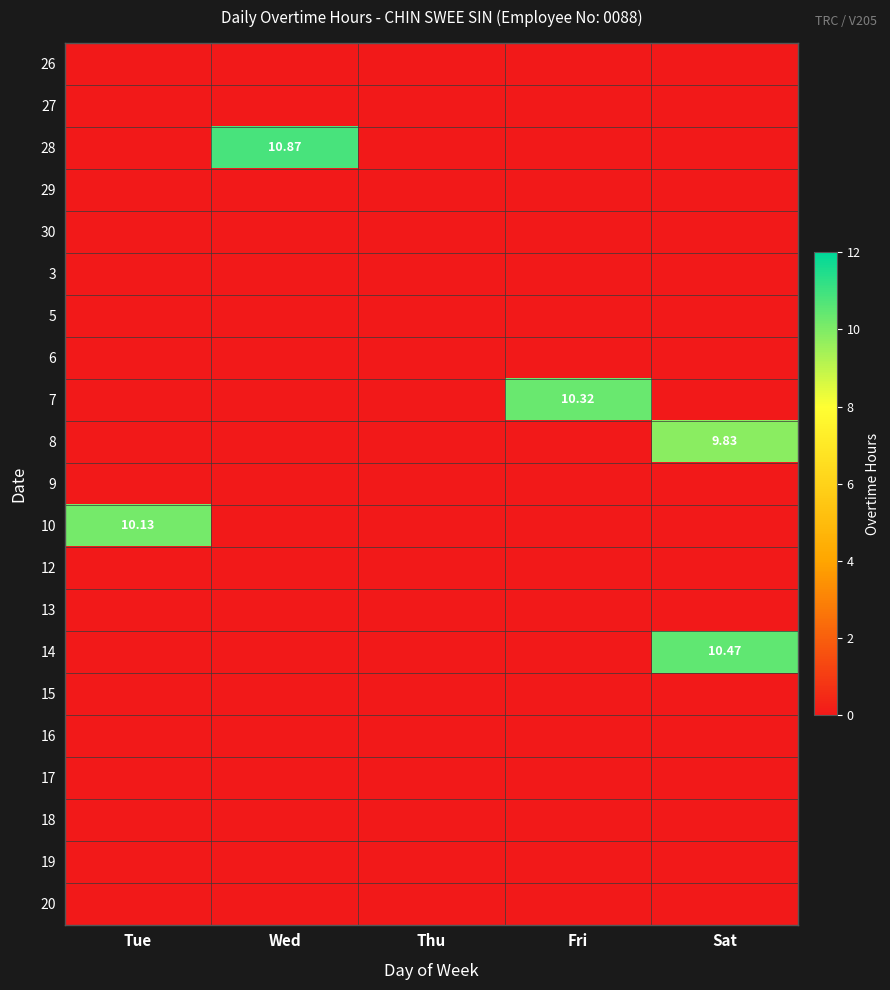

The value of 30 at Thu is 0.0. True or false?

True